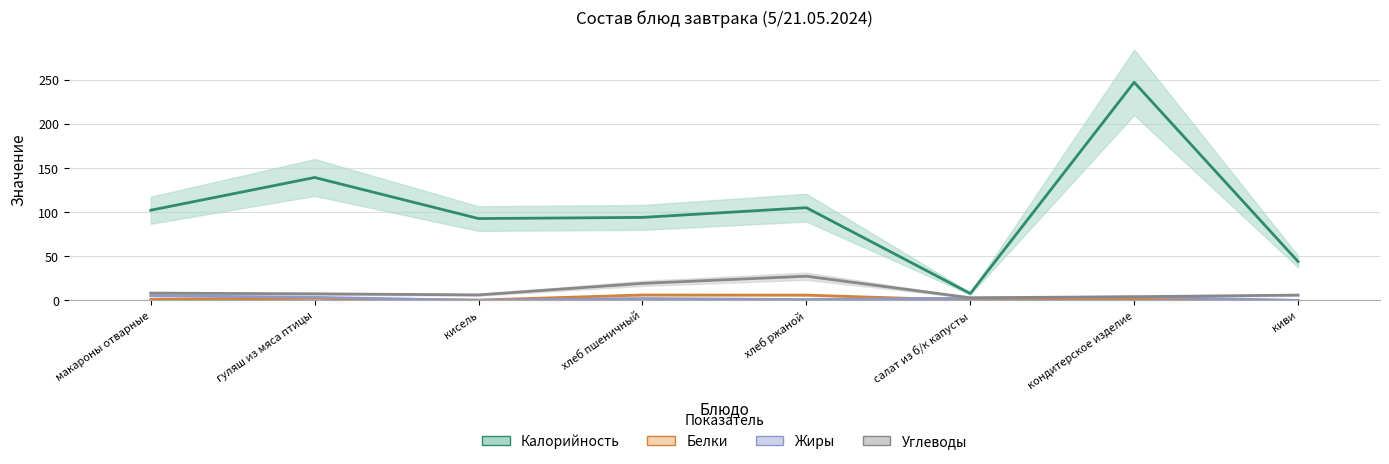

Is it true that Углеводы equals 6.0 at киви?

True